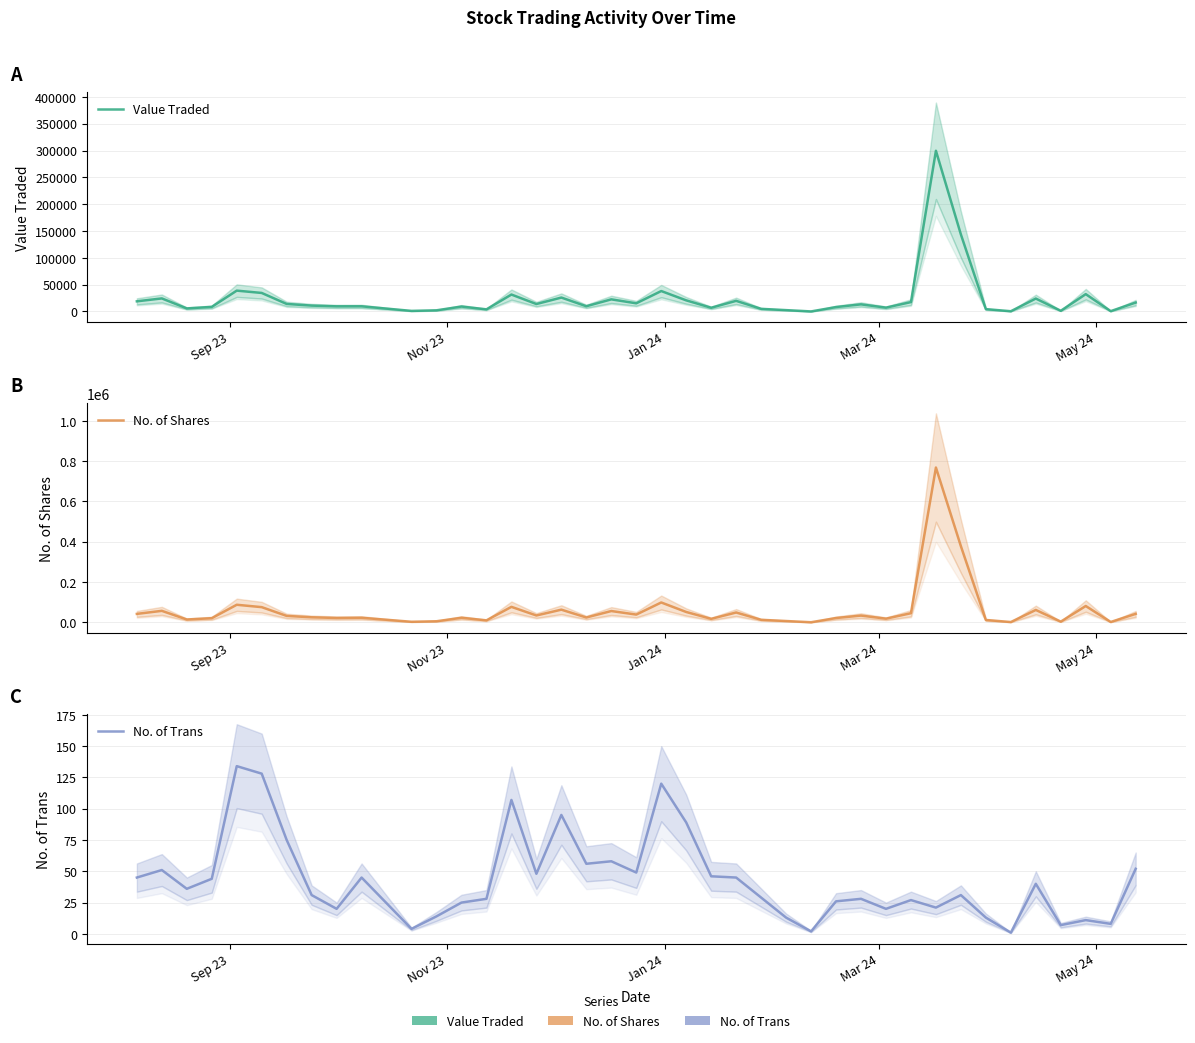

True or false: Value Traded has more than 2 points higher than both neighbors.

True